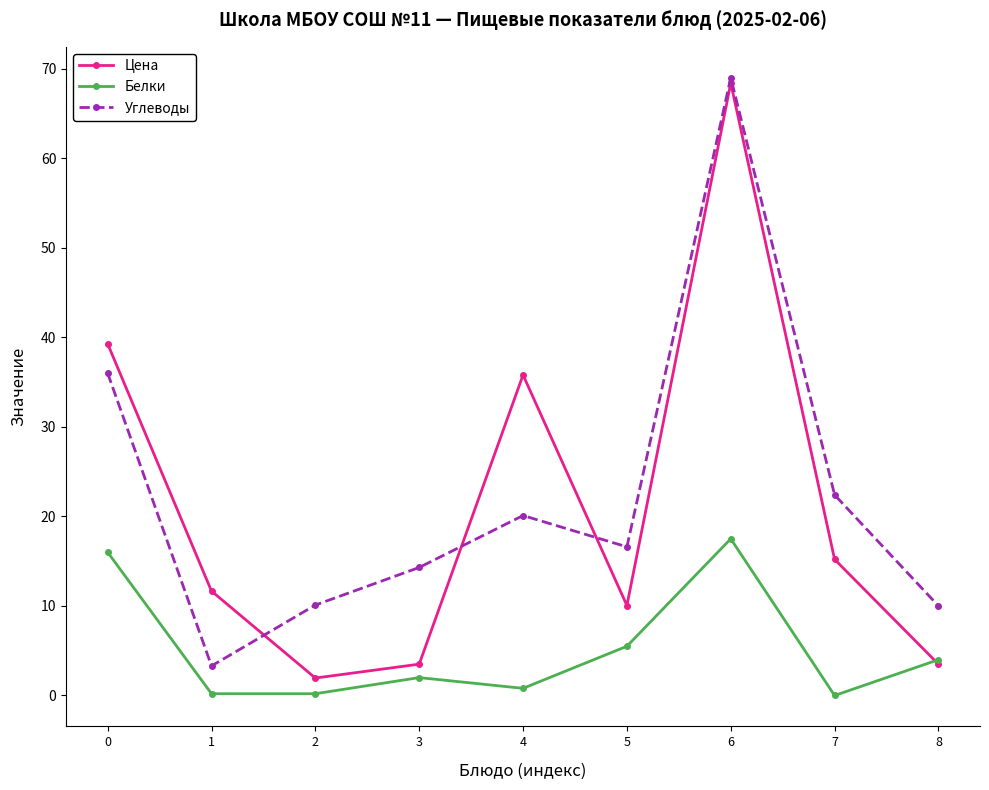

Between which two adjacent categories do Цена and Белки first intersect?

7 and 8